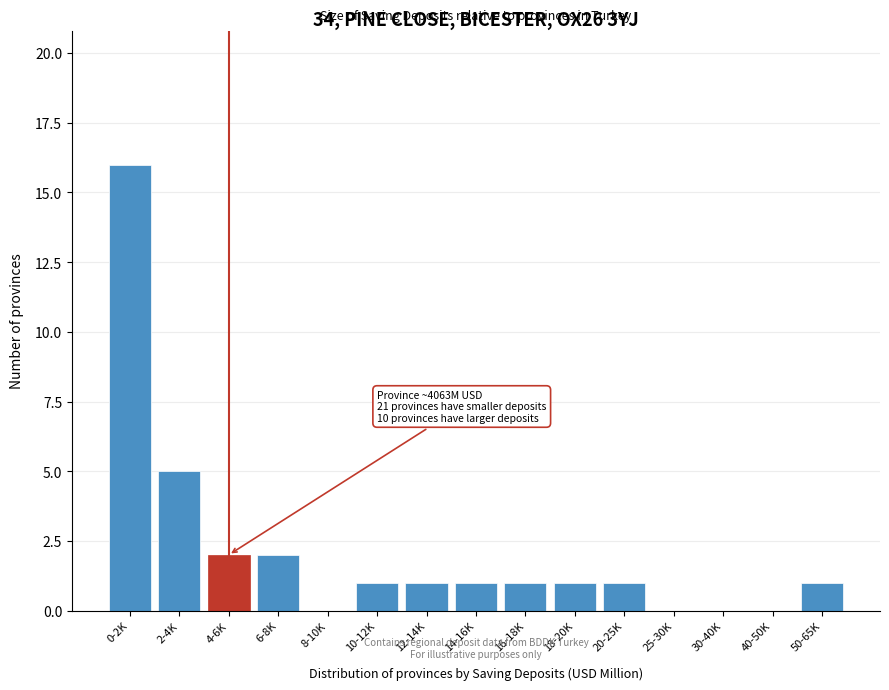

Reading left to right, transcribe all the data shown in this chart.

0-2K=16	2-4K=5	4-6K=2	6-8K=2	8-10K=0	10-12K=1	12-14K=1	14-16K=1	16-18K=1	18-20K=1	20-25K=1	25-30K=0	30-40K=0	40-50K=0	50-65K=1